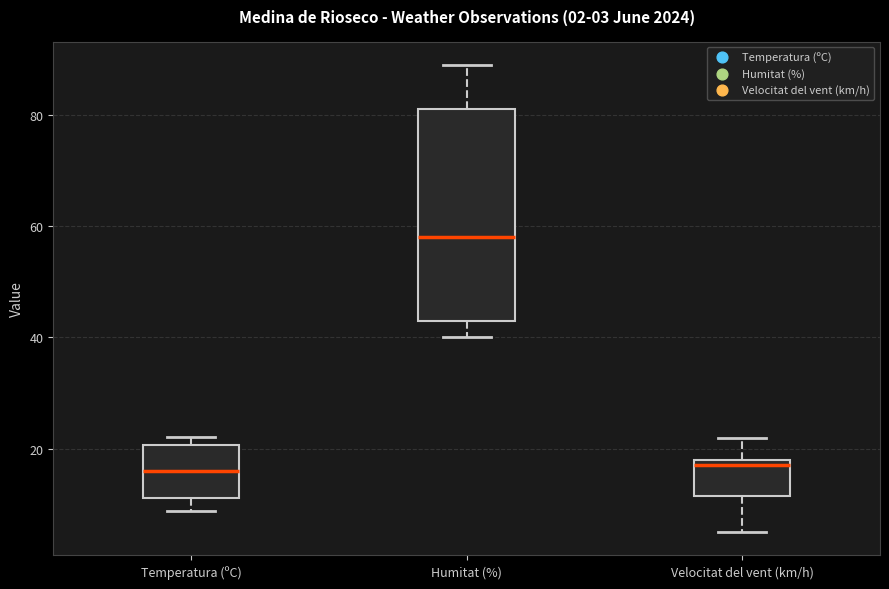

Comparing the boxes themselves (not the whiskers), which one is the tallest?

Humitat (%)